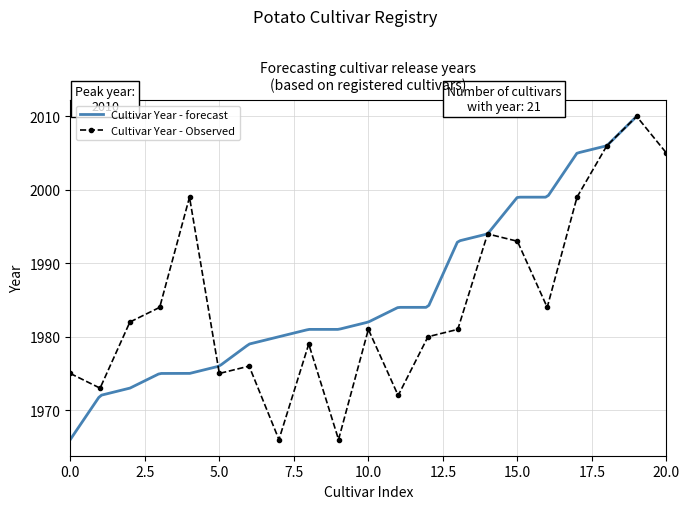

The value at BERYL is 1179. True or false?

False